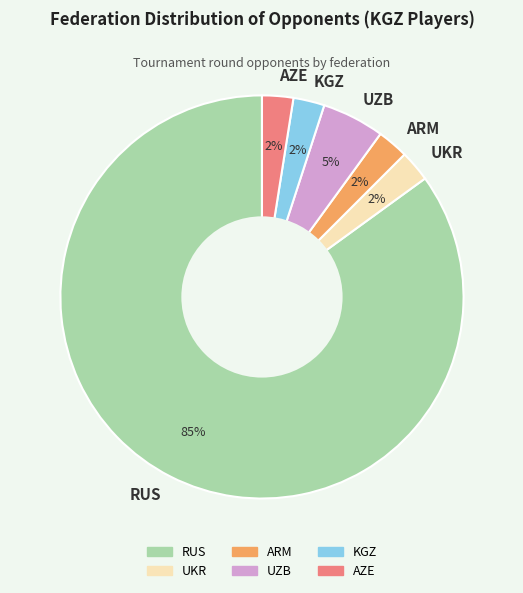

To the nearest percent, what is the average slice percentage?

17%